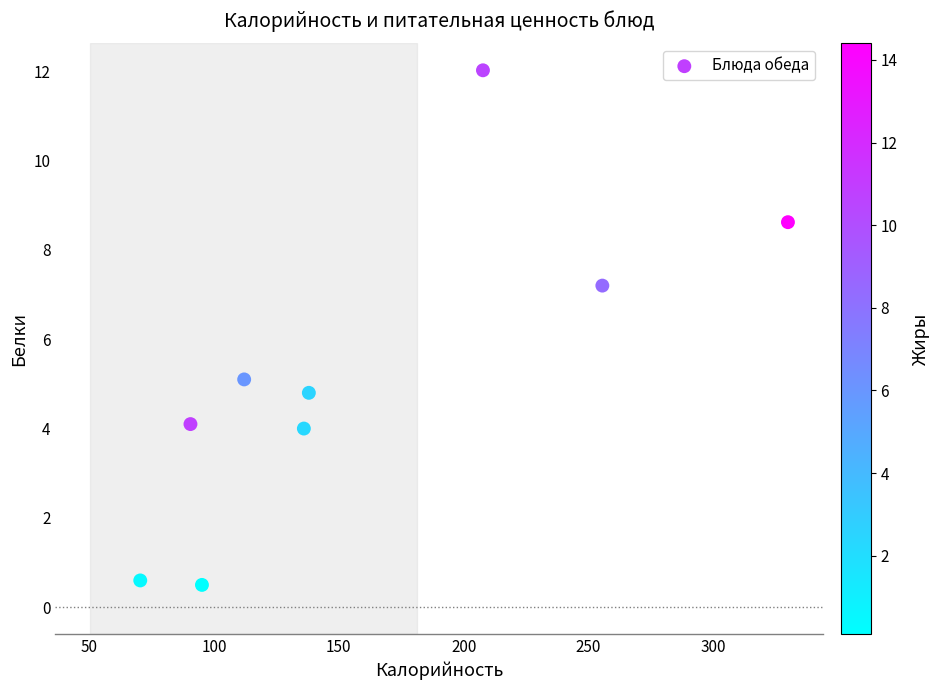

What is the range of X values (max minus min)?

259.3